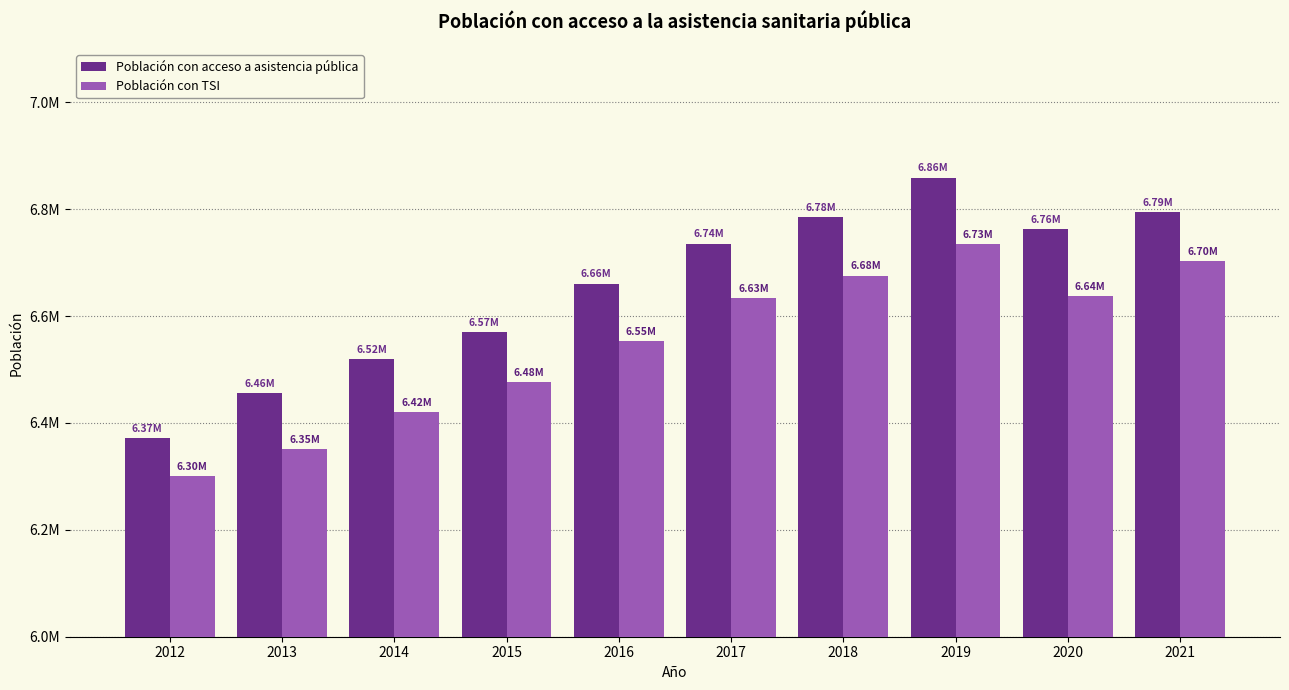

Where is Población con TSI nearest to the value 6517183?

2016